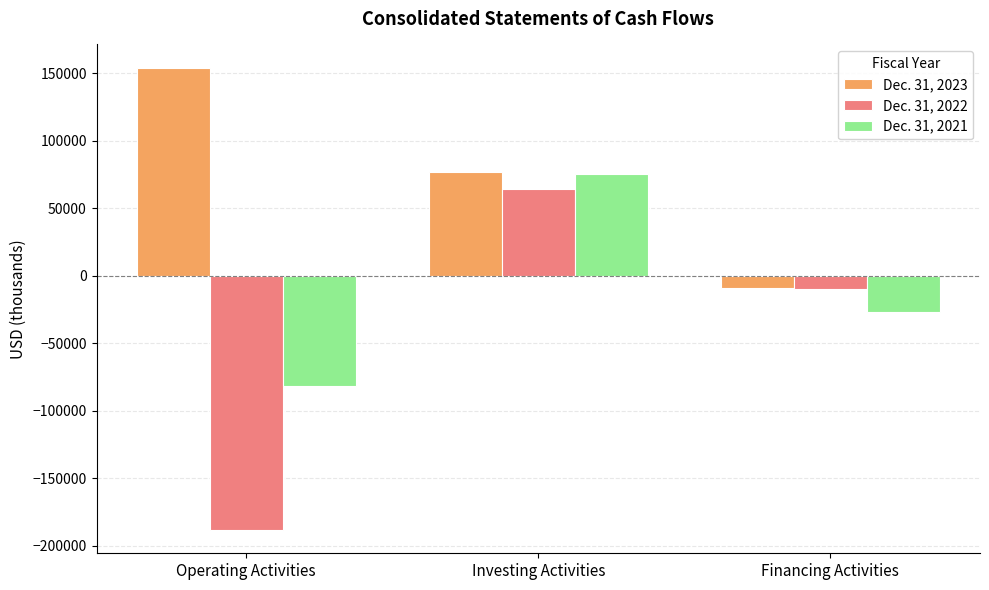

What position from the left is Investing Activities?

2